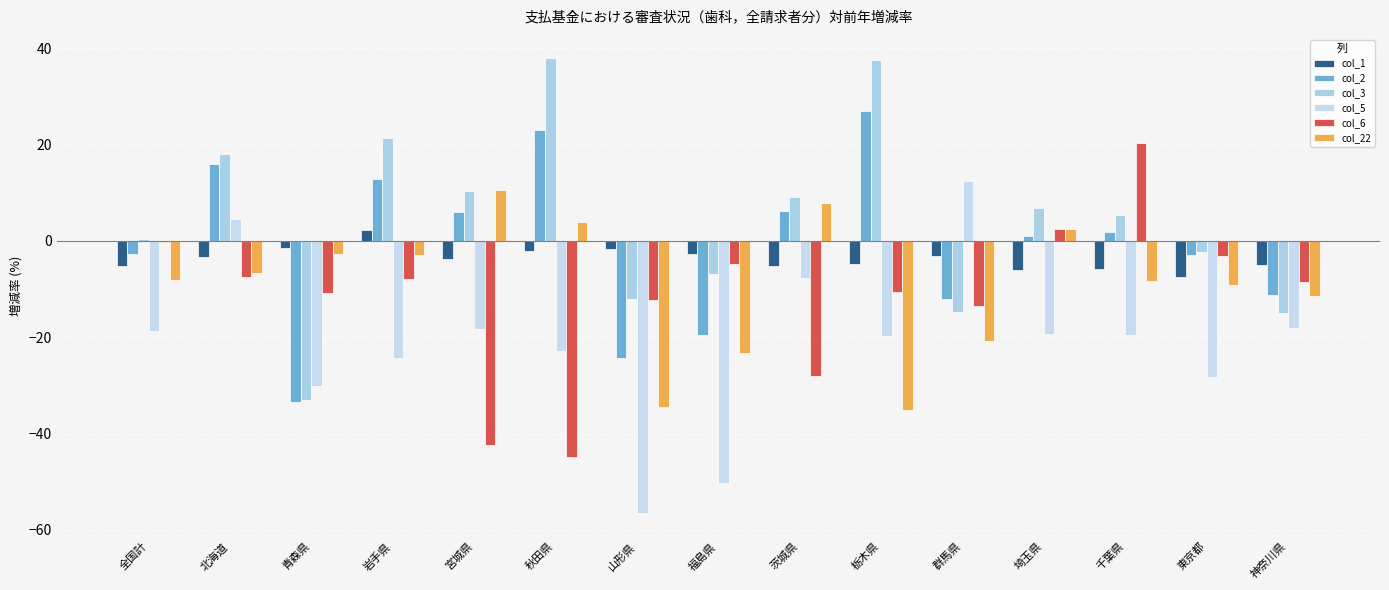

Reading right to left, extract all data points from this chart.

col_1: 神奈川県=-5.1	東京都=-7.5	千葉県=-5.9	埼玉県=-6.2	群馬県=-3.2	栃木県=-4.9	茨城県=-5.2	福島県=-2.6	山形県=-1.8	秋田県=-2.2	宮城県=-3.8	岩手県=2.3	青森県=-1.6	北海道=-3.4	全国計=-5.2
col_2: 神奈川県=-11.3	東京都=-3.0	千葉県=1.8	埼玉県=1.0	群馬県=-12.1	栃木県=26.9	茨城県=6.1	福島県=-19.5	山形県=-24.4	秋田県=23.0	宮城県=6.0	岩手県=12.8	青森県=-33.4	北海道=16.1	全国計=-2.7
col_3: 神奈川県=-15.0	東京都=-2.4	千葉県=5.4	埼玉県=6.8	群馬県=-14.8	栃木県=37.5	茨城県=9.2	福島県=-6.9	山形県=-12.0	秋田県=38.0	宮城県=10.3	岩手県=21.4	青森県=-33.0	北海道=18.0	全国計=0.3
col_5: 神奈川県=-18.1	東京都=-28.3	千葉県=-19.5	埼玉県=-19.3	群馬県=12.5	栃木県=-19.8	茨城県=-7.8	福島県=-50.3	山形県=-56.6	秋田県=-22.8	宮城県=-18.3	岩手県=-24.2	青森県=-30.2	北海道=4.6	全国計=-18.7
col_6: 神奈川県=-8.5	東京都=-3.1	千葉県=20.4	埼玉県=2.5	群馬県=-13.4	栃木県=-10.6	茨城県=-28.0	福島県=-4.9	山形県=-12.2	秋田県=-44.9	宮城県=-42.4	岩手県=-7.9	青森県=-10.9	北海道=-7.6	全国計=-0.3
col_22: 神奈川県=-11.4	東京都=-9.1	千葉県=-8.4	埼玉県=2.5	群馬県=-20.8	栃木県=-35.2	茨城県=7.8	福島県=-23.3	山形県=-34.4	秋田県=3.9	宮城県=10.6	岩手県=-2.9	青森県=-2.8	北海道=-6.8	全国計=-8.1